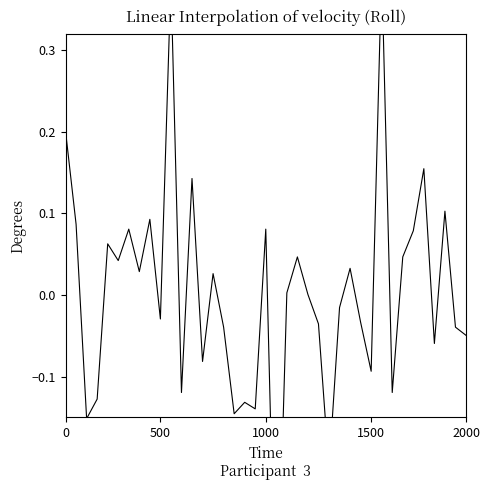

The value at 1500 is -0.1. True or false?

True